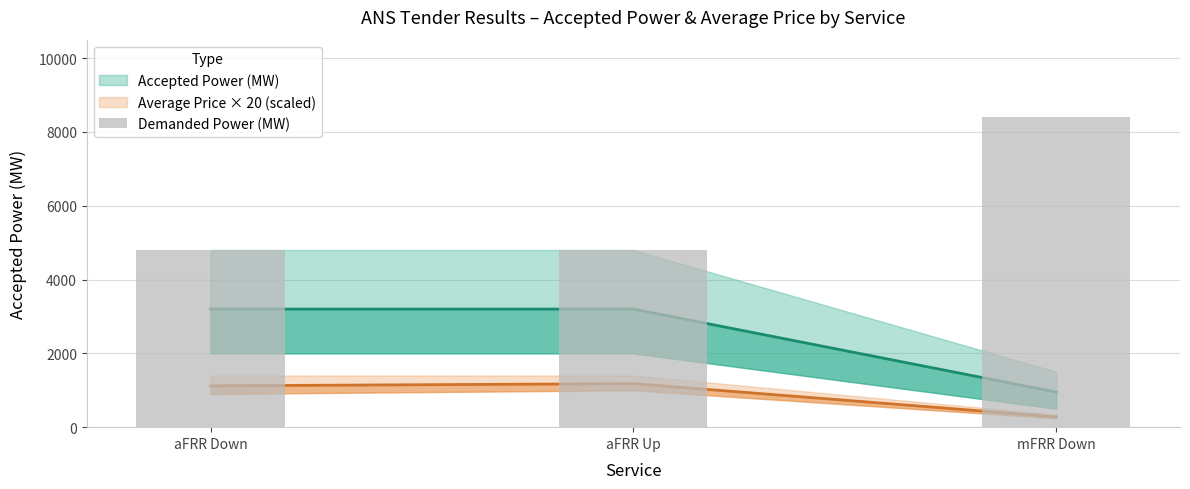

List the labels in order of value, smallest first.

aFRR Down, aFRR Up, mFRR Down